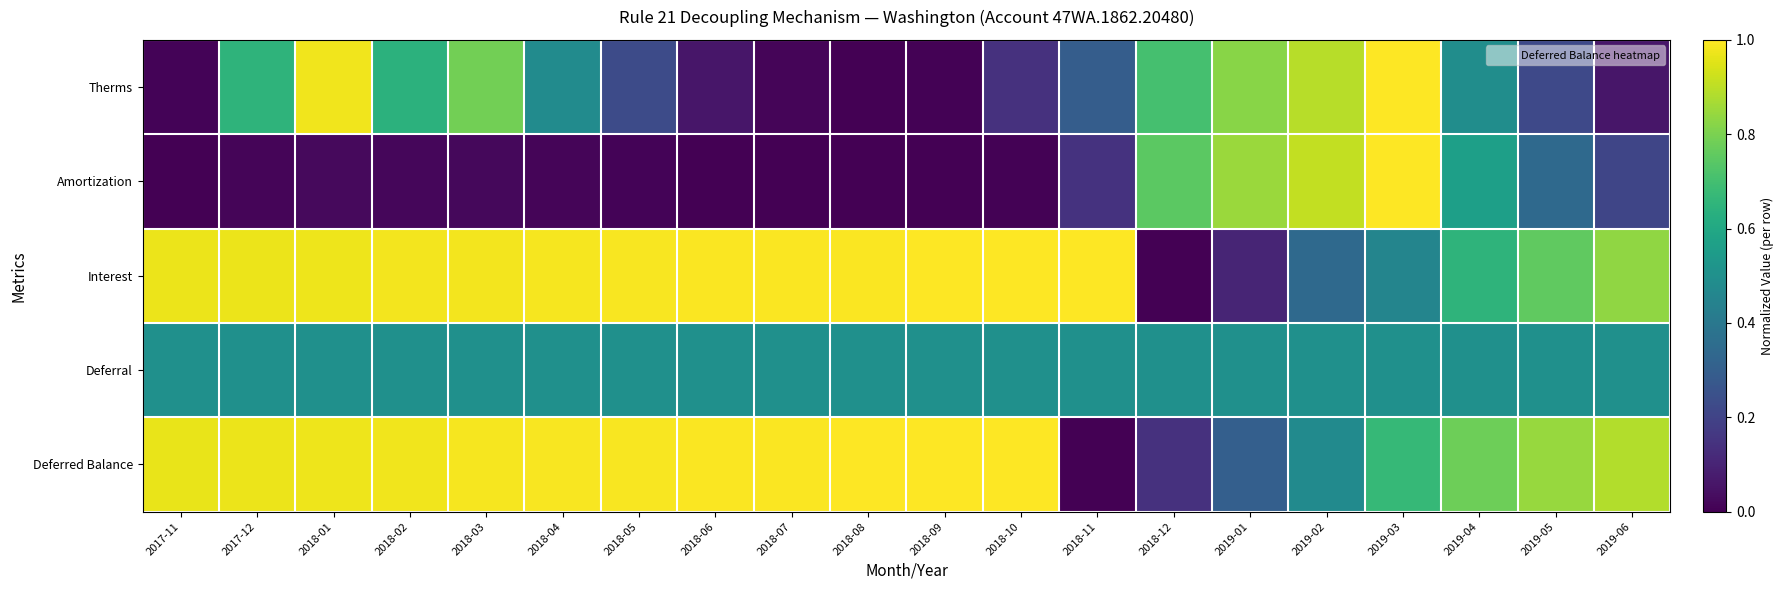

At how many categories does at least one series exceed 0?

20